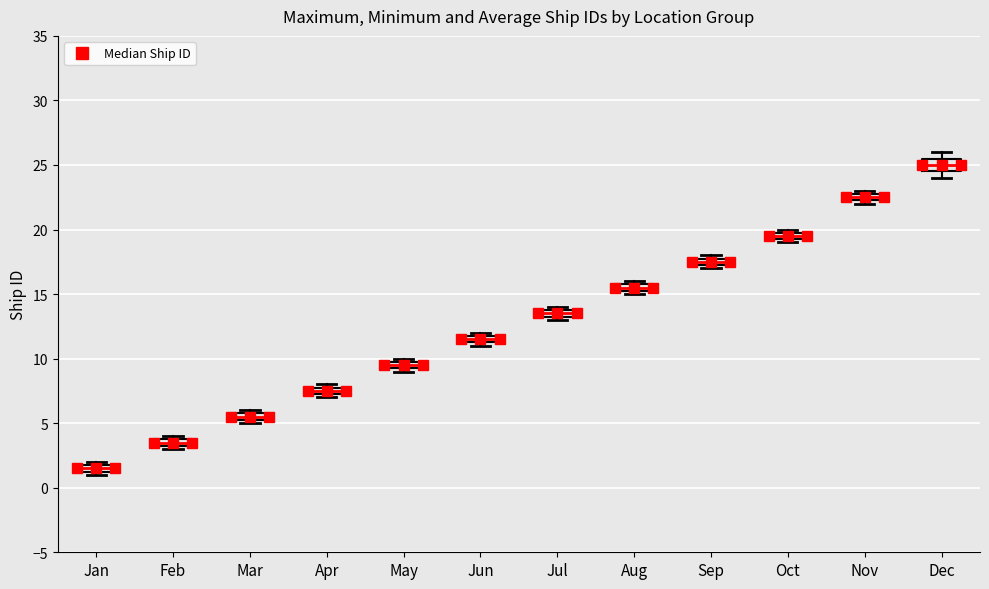

Where is the upper edge of the box for Jun on the y-axis? The values are not printed on the chart, so give them approximately, as read against the axis.

12.0